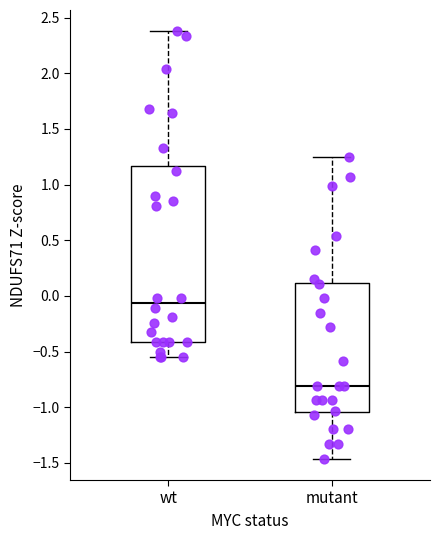

Which box has the highest median line?

wt